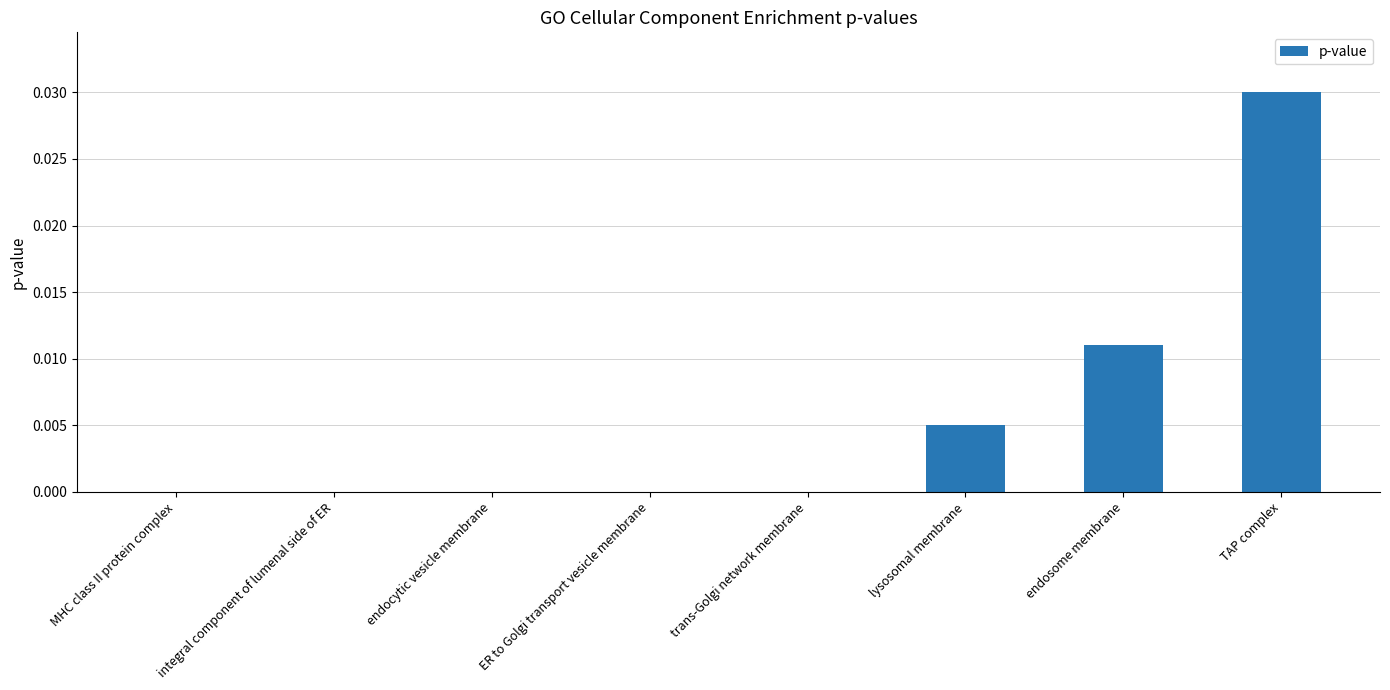

The chart shows a value of 0.0 at TAP complex. True or false?

True